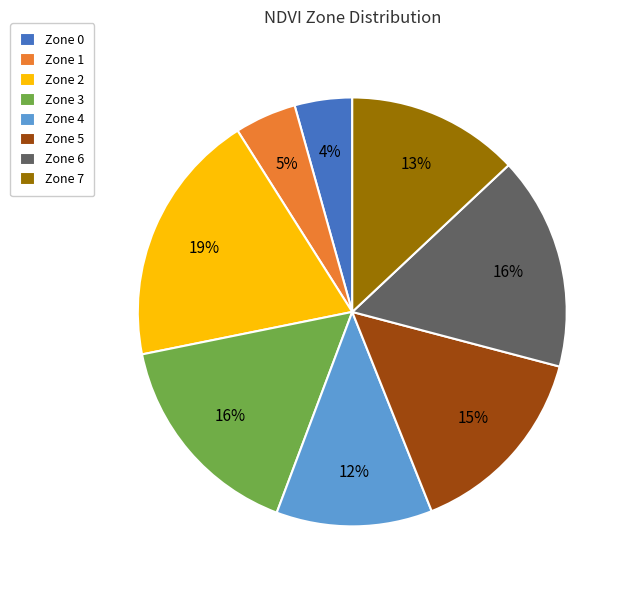

To the nearest percent, what portion does Zone 3 represent?

16%